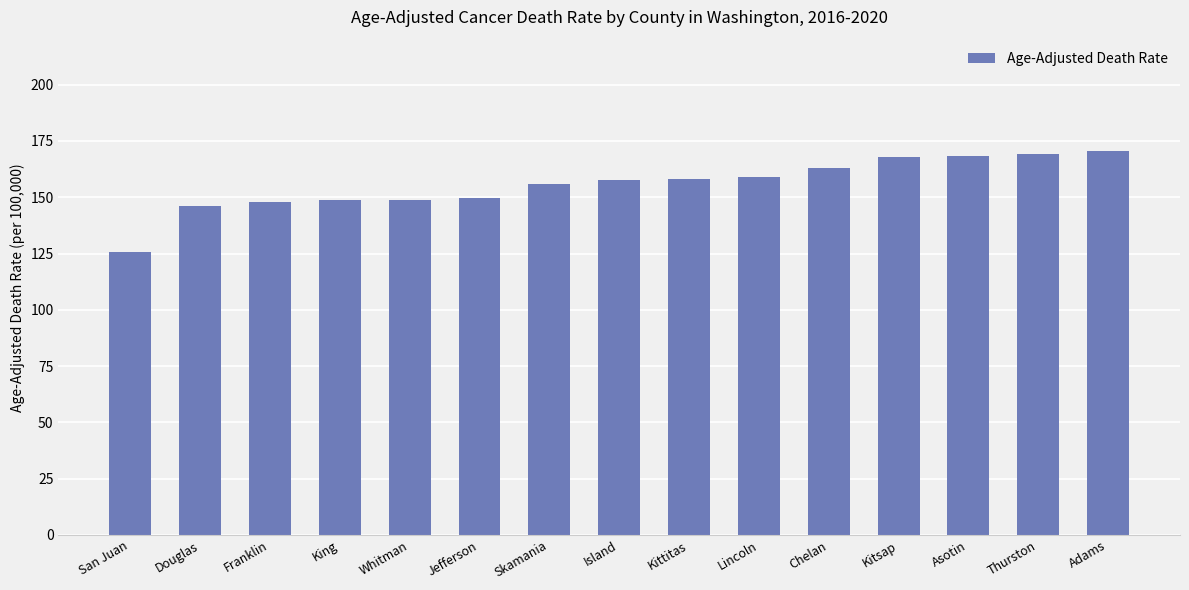

At which category does the chart reach its minimum across all series?

San Juan